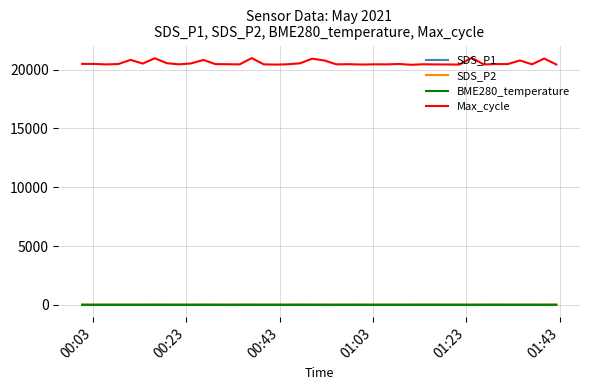

What is the average value of the BME280_temperature series?

6.1